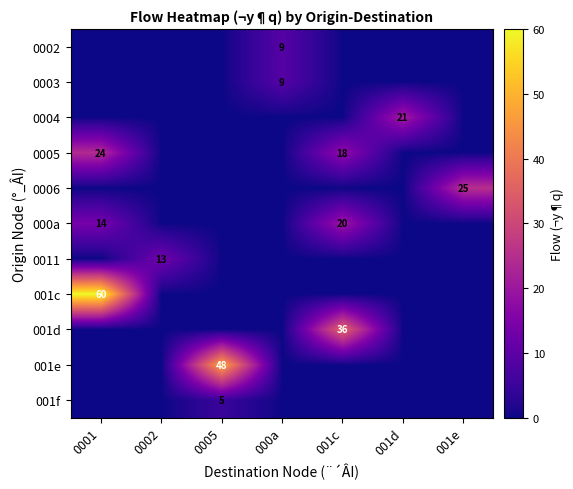

The value of 0005 at 001c is 4. True or false?

False